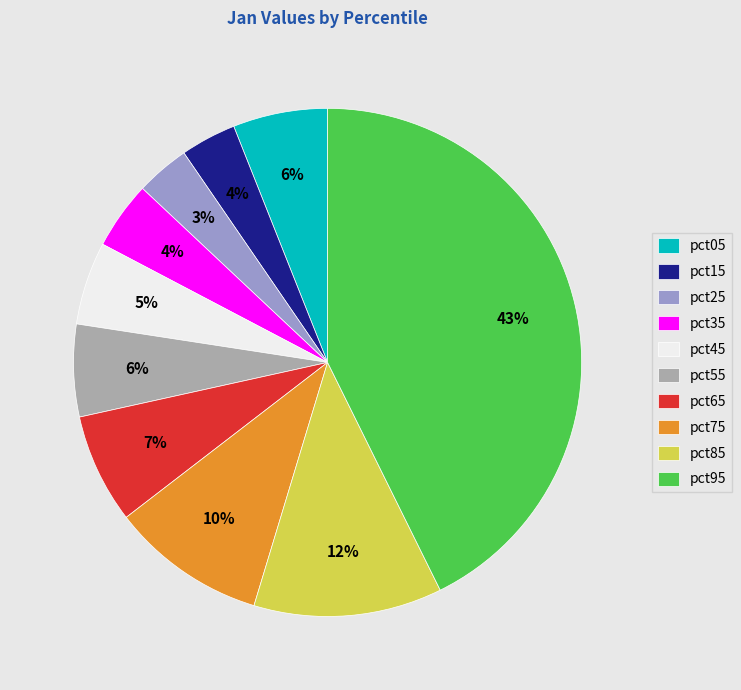

True or false: pct35 accounts for 4% of the total.

True